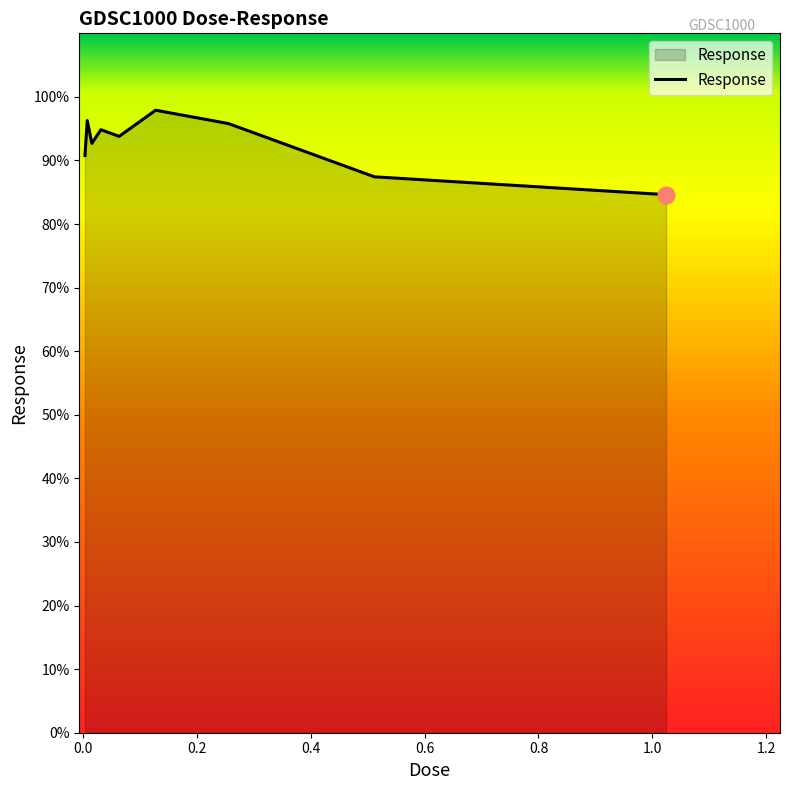

What is the greatest value displayed?

97.9